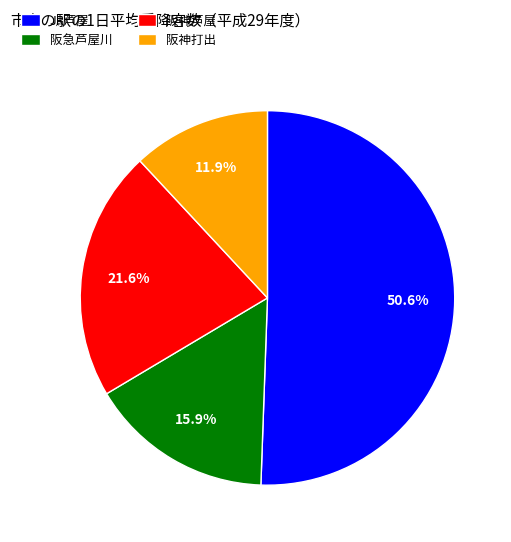

To the nearest percent, what is the difference between the JR芦屋 and 阪神打出 slice percentages?

39%